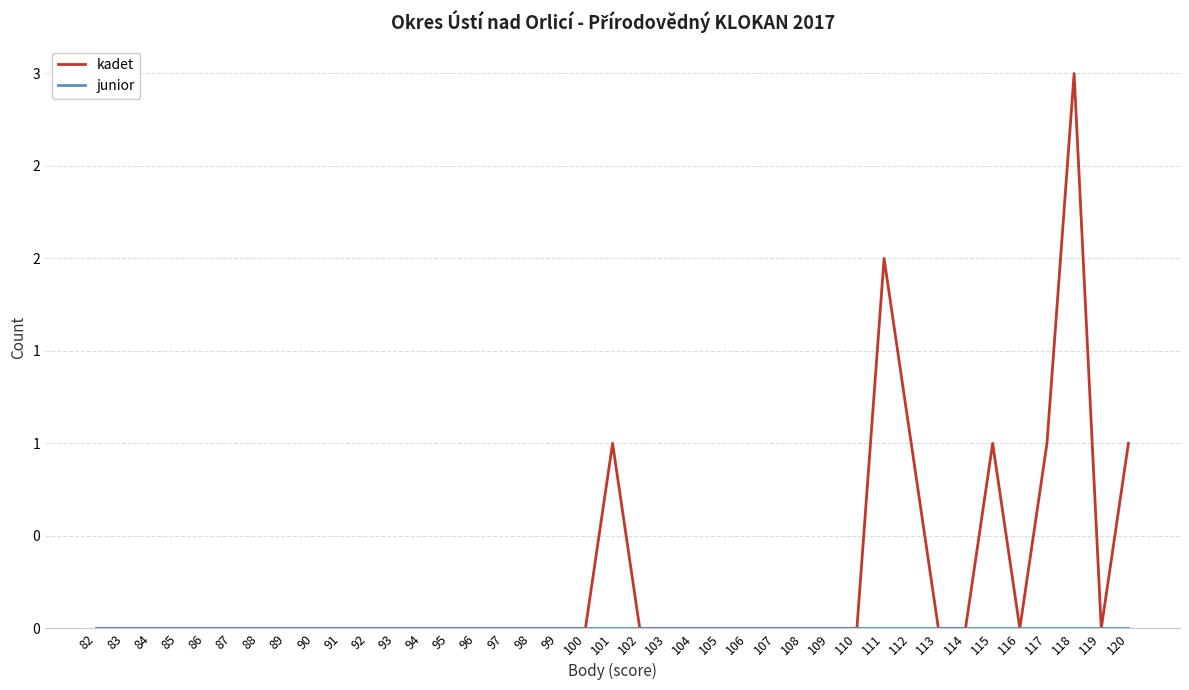

What is the spread (max minus min) of values at 111?

2